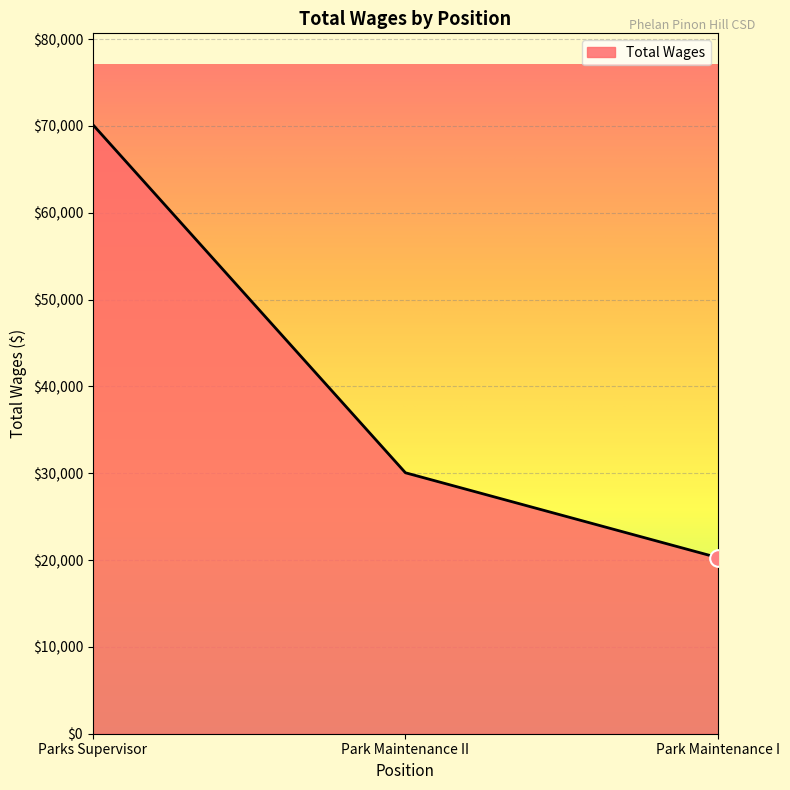

Between Park Maintenance I and Parks Supervisor, which is larger?

Parks Supervisor